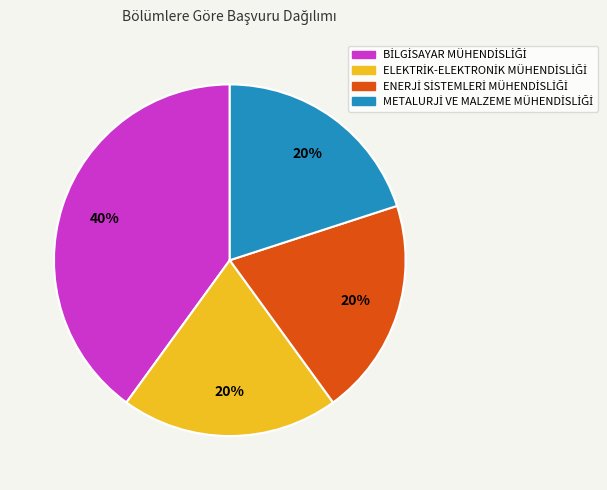

Count the number of slices in the pie.

4